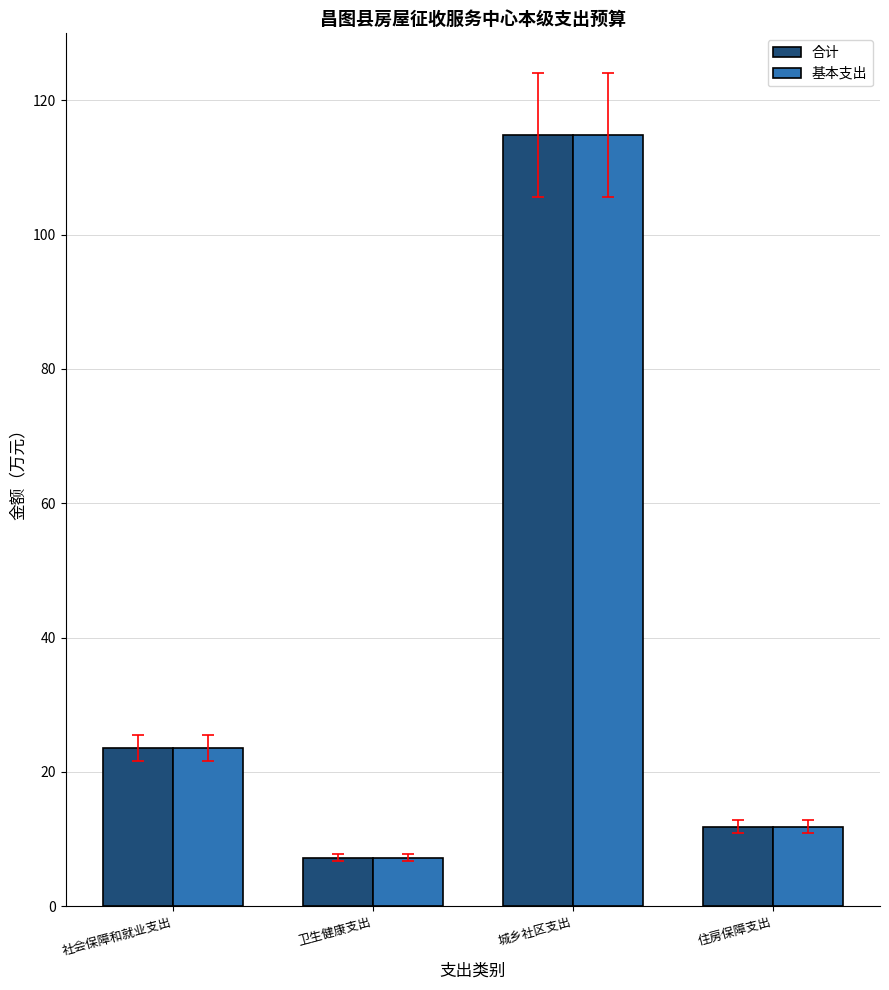

List the labels in order of 合计 value, smallest first.

卫生健康支出, 住房保障支出, 社会保障和就业支出, 城乡社区支出